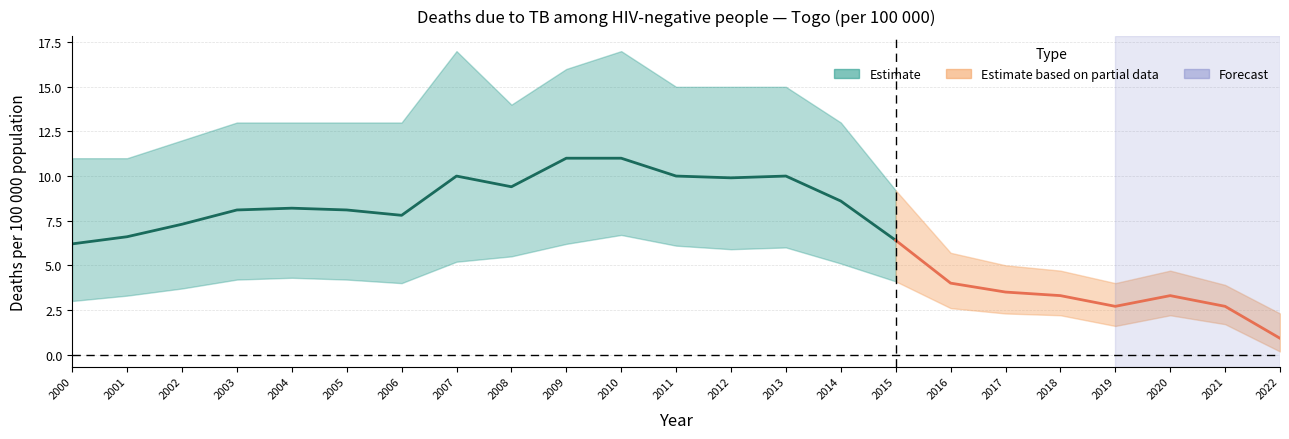

What is the spread (max minus min) of values at 2020?

2.5